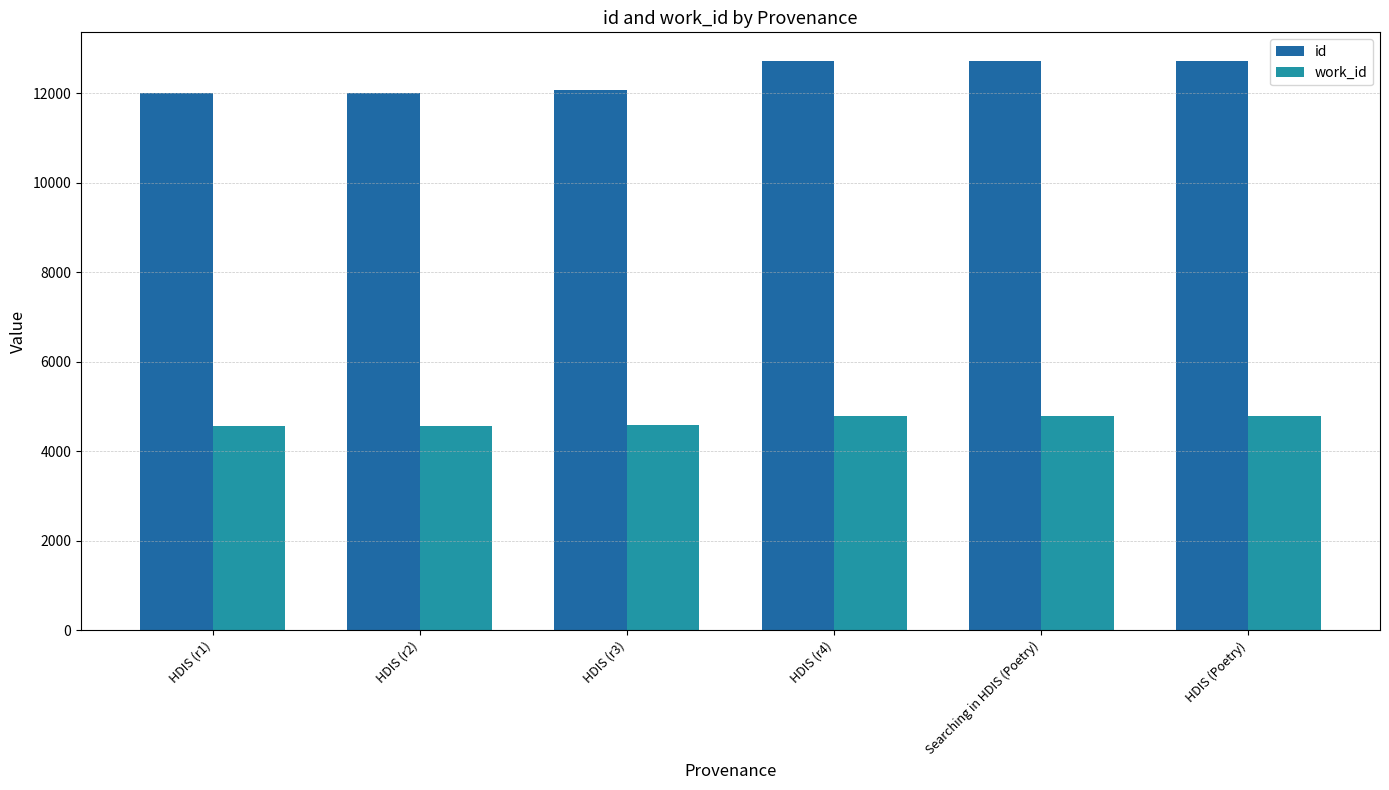

Rank the series by their average value, from lowest to highest.

work_id, id